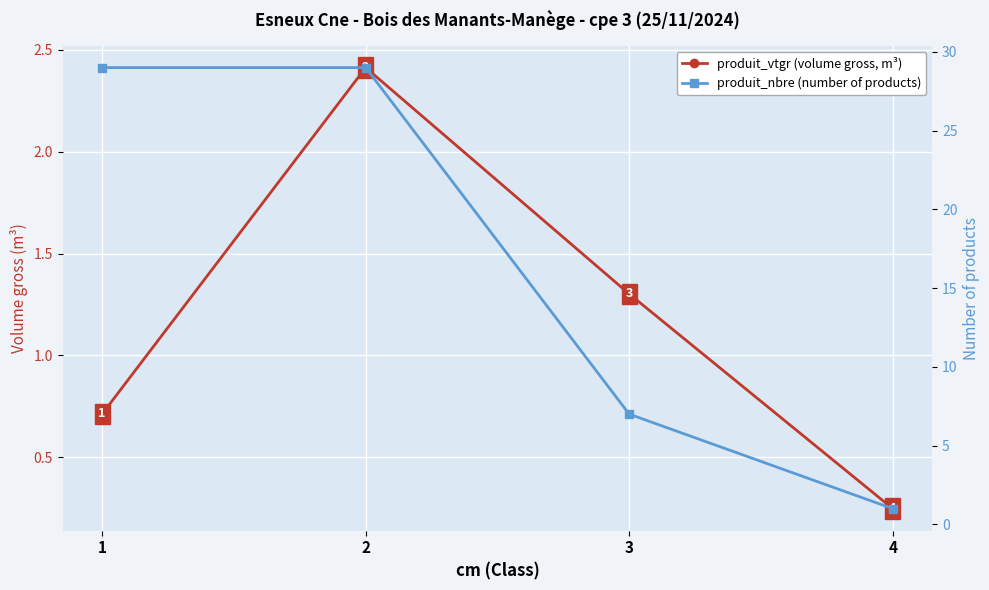

True or false: produit_nbre (number of products) and produit_vtgr (volume gross, m³) cross at least once.

False